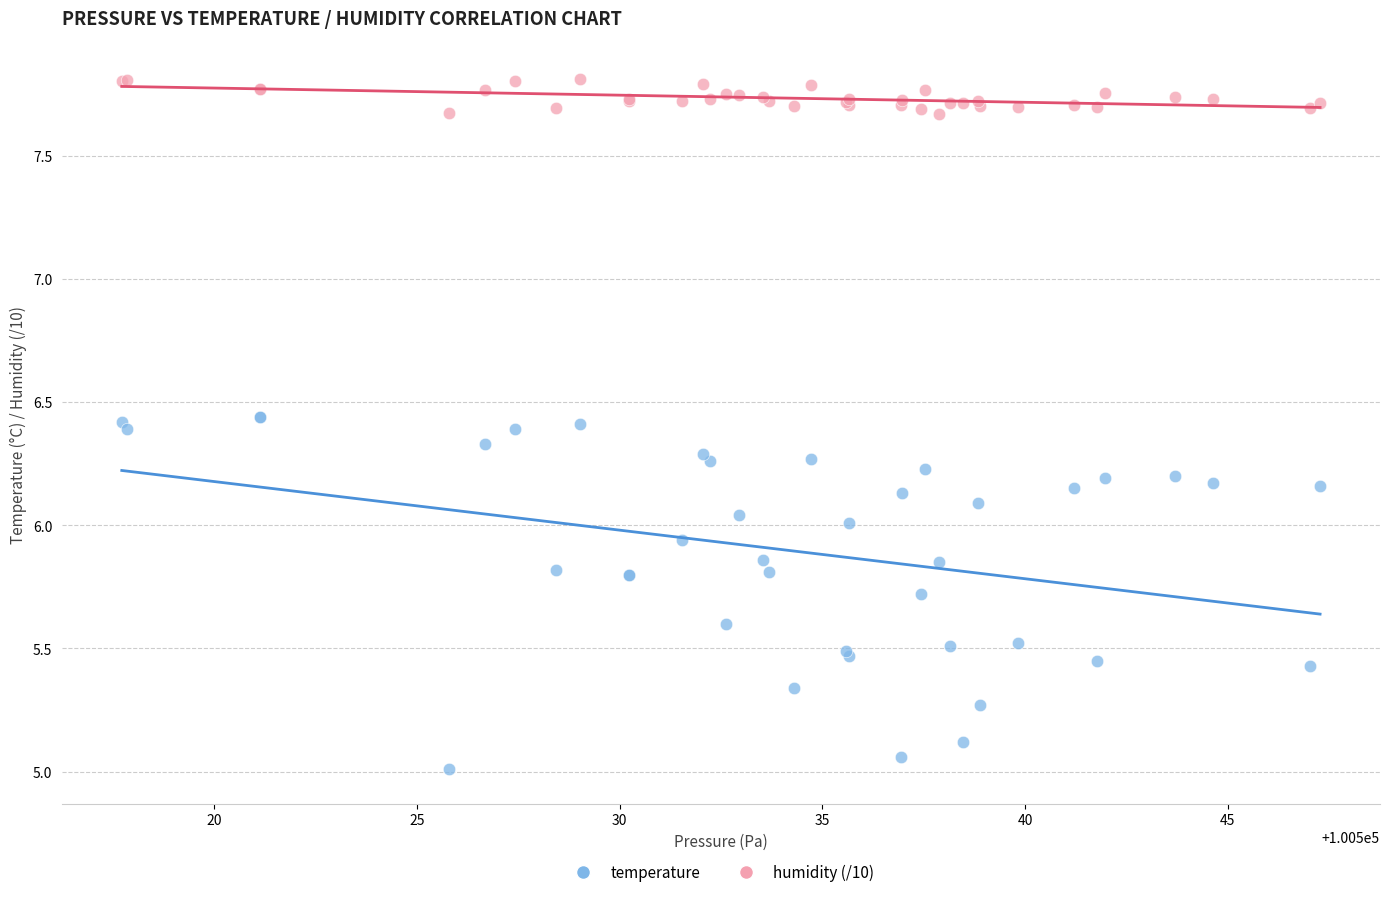

Which series contains the highest Y value?

humidity (/10)